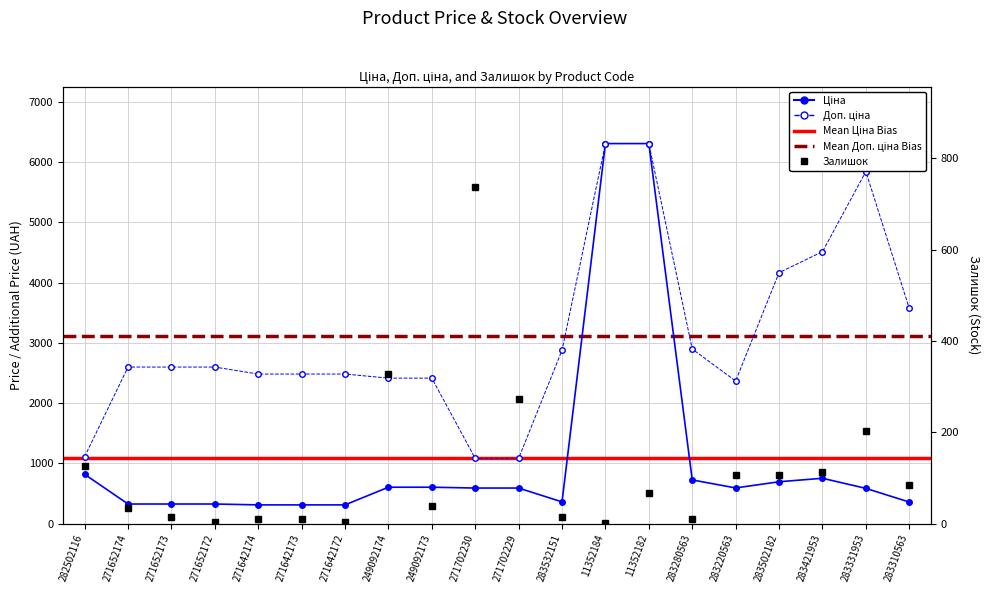

Which label corresponds to the largest value in the chart?

11352184